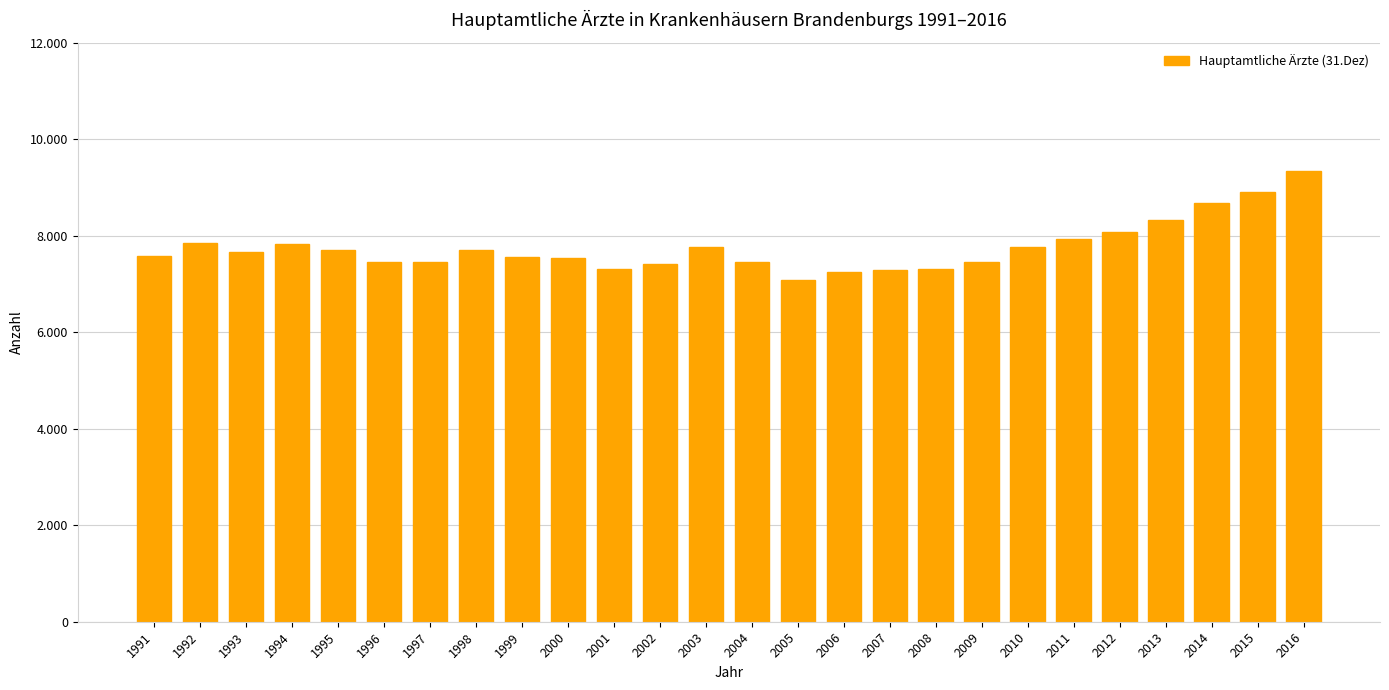

Read the value at 2012, to the nearest 10.

8080